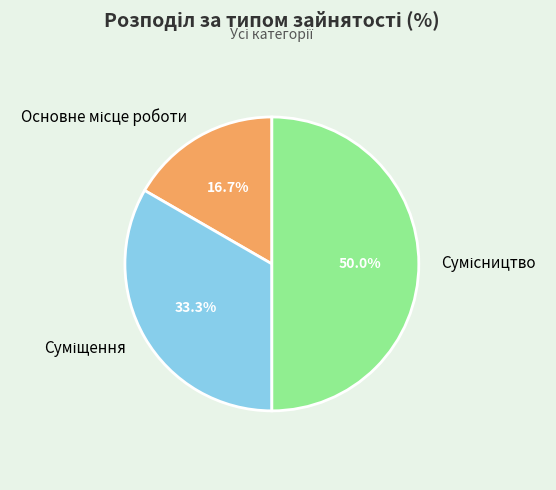

Count the number of slices in the pie.

3